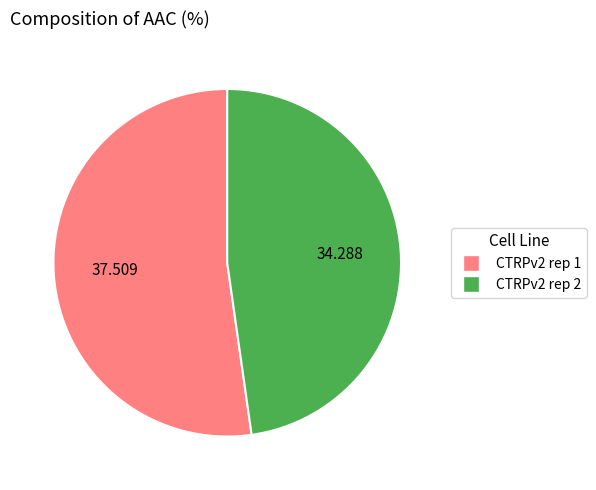

Rank the categories by value from lowest to highest.

CTRPv2 rep 2, CTRPv2 rep 1